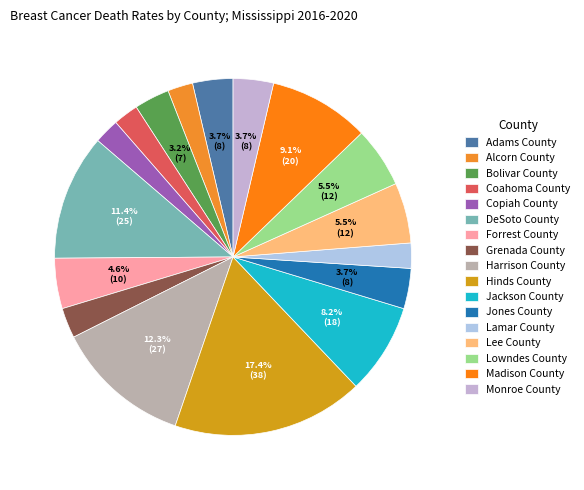

Which category has the smallest portion of the pie?

Alcorn County